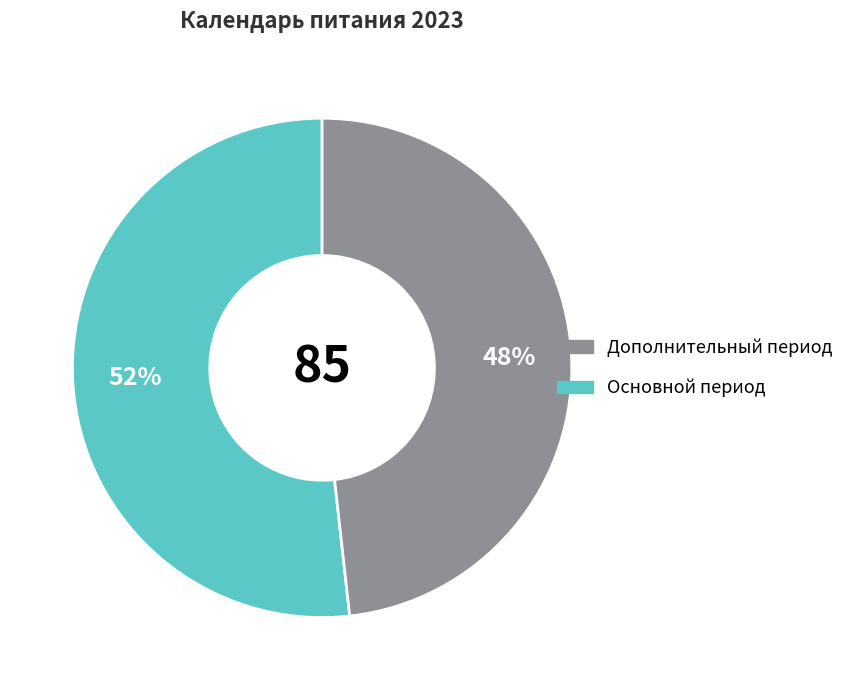

Is there any slice that represents more than half of the pie?

Yes